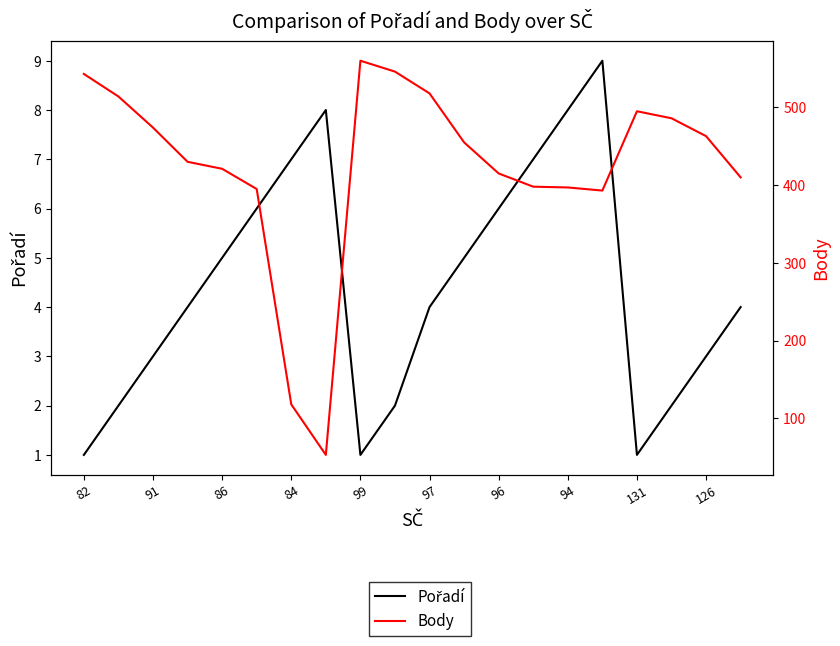

True or false: Body has more than 1 points higher than both neighbors.

True